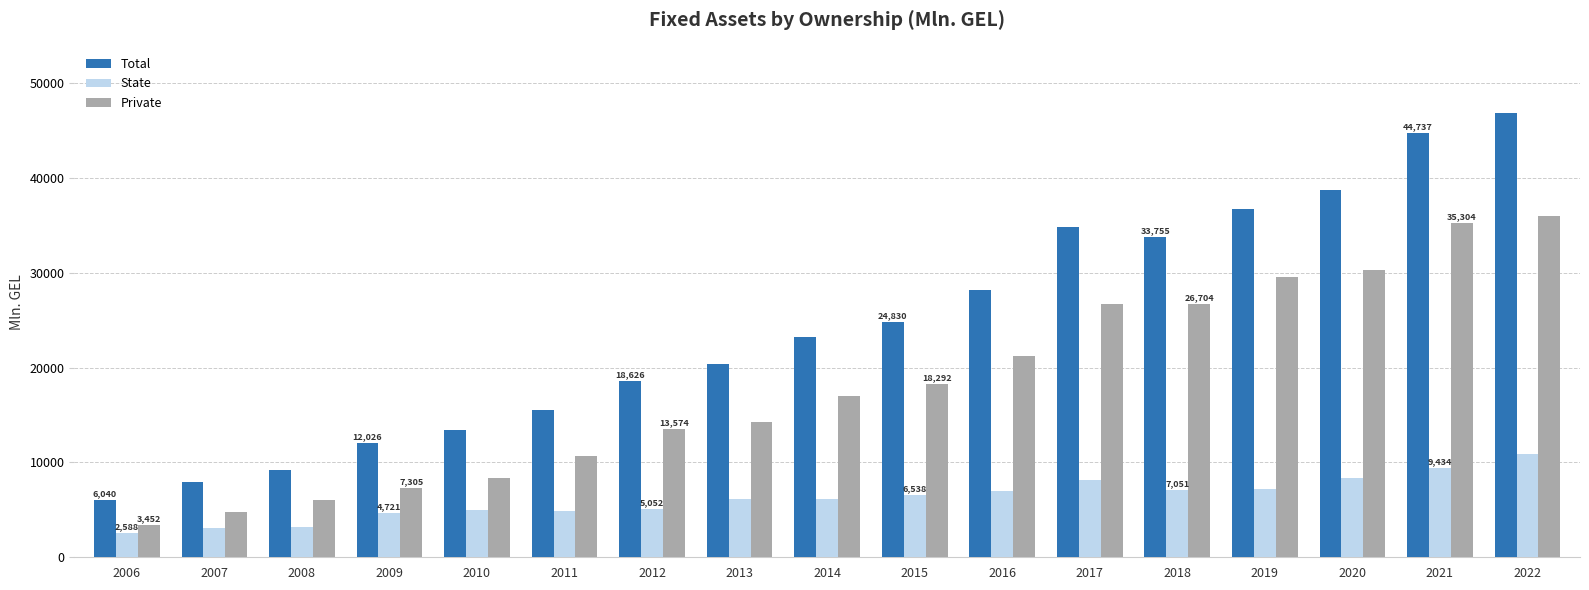

Is the value of Total at 2019 greater than the value of State at 2008?

Yes